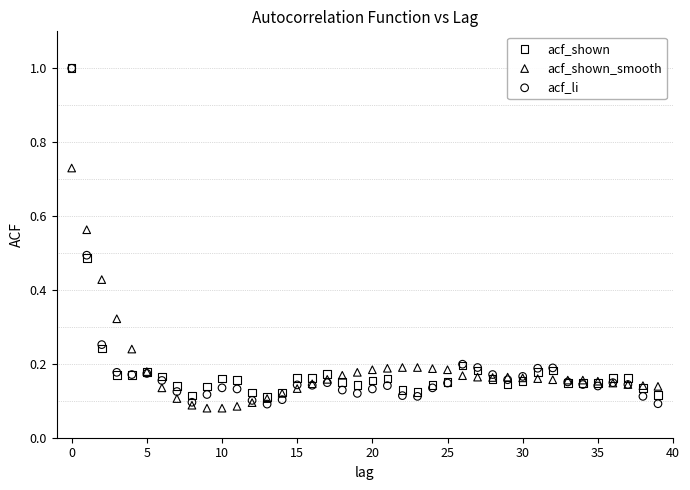

Which series has the largest Y range (max minus min)?

acf_li